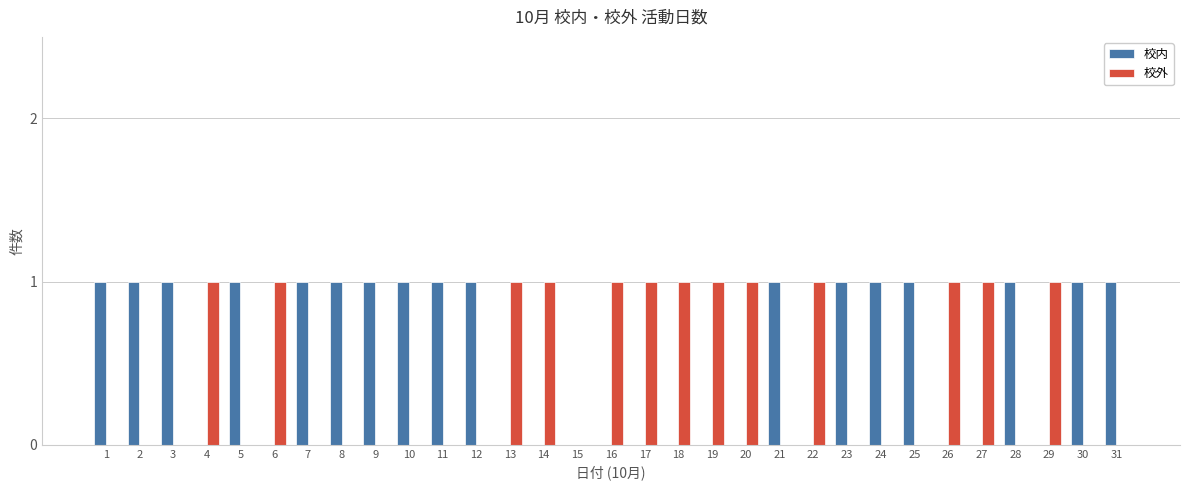

The 校外 series shows -1 at 15. True or false?

False